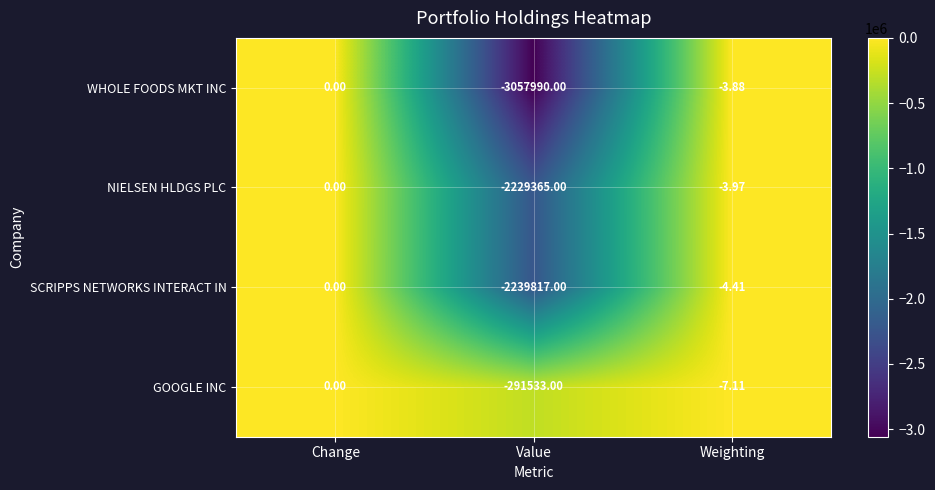

At which category is the sum across all series the highest?

Change